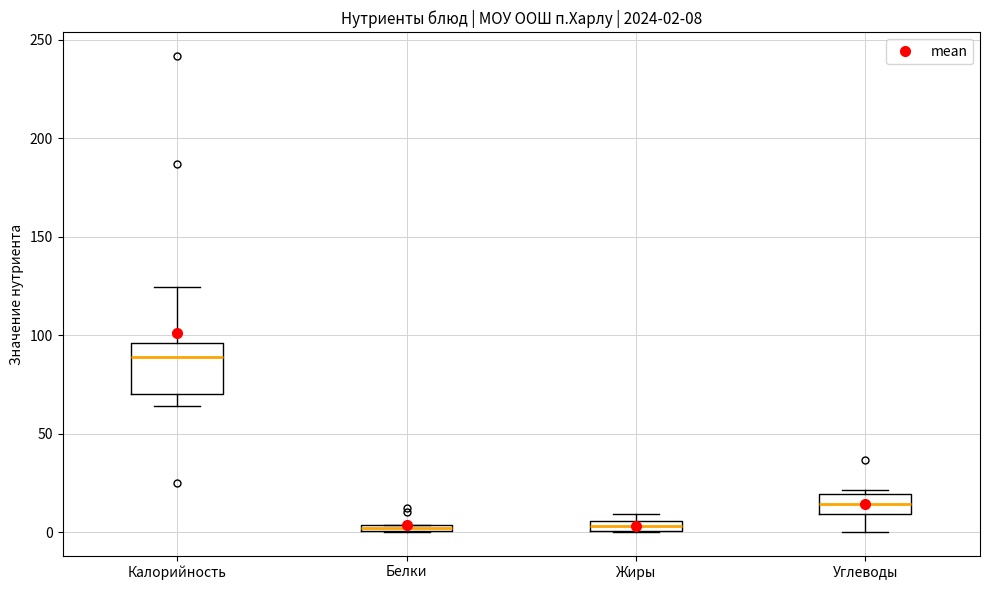

Comparing the boxes themselves (not the whiskers), which one is the tallest?

Калорийность